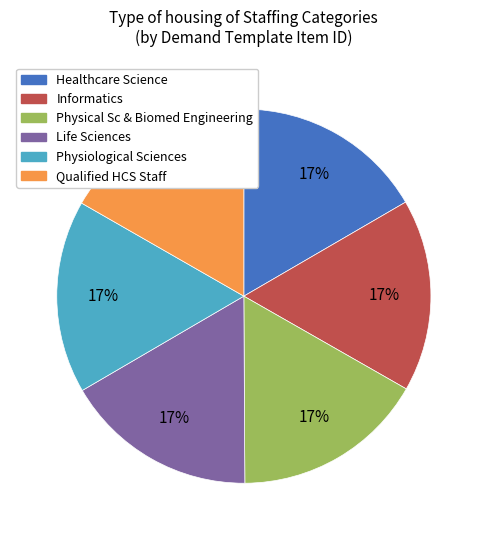

What is the ratio of the value at Healthcare Science to the value at Physiological Sciences?

1.0